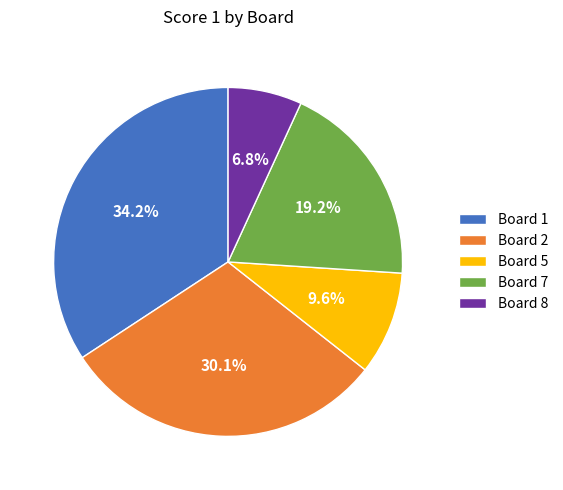

Which slice is the smallest?

Board 8